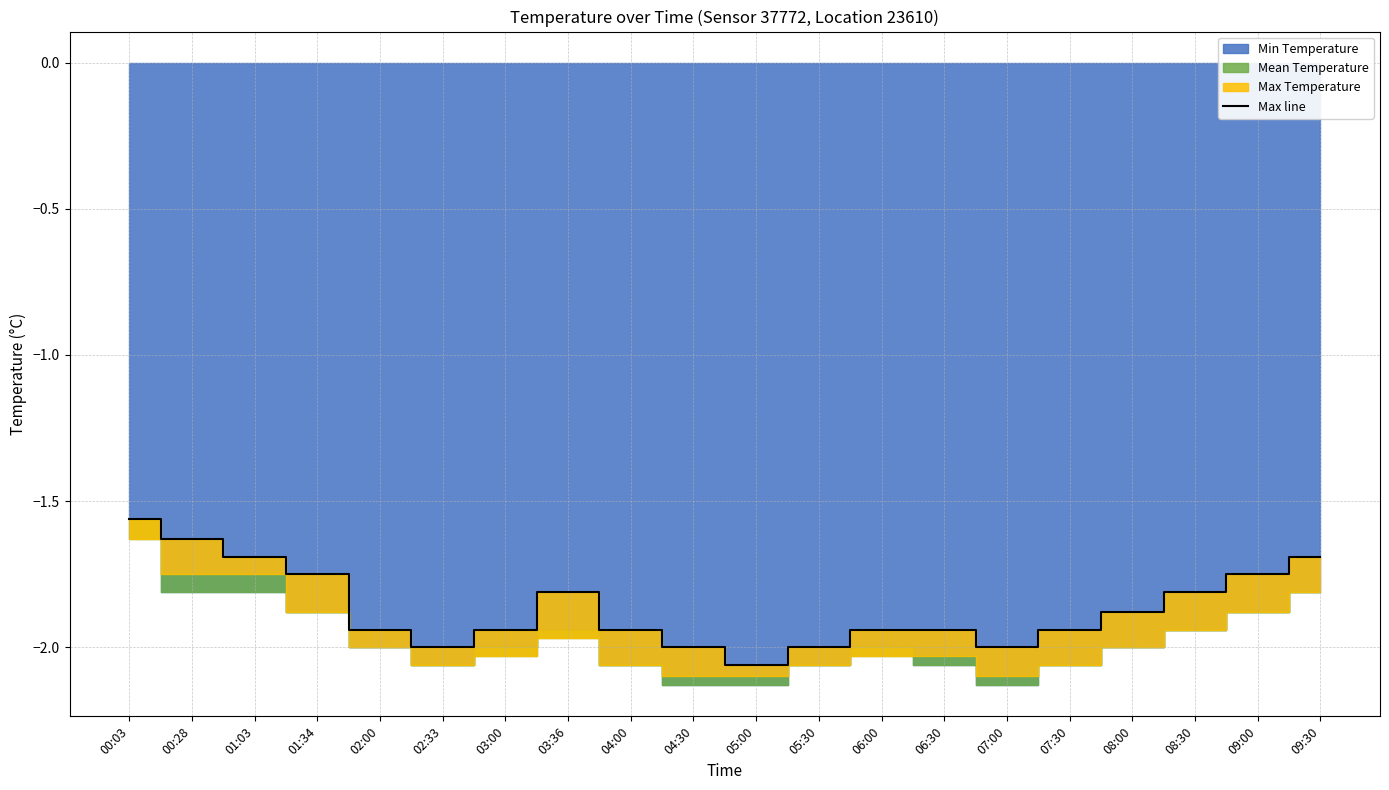

Reading left to right, extract all data points from this chart.

00:03=-1.6	00:28=-1.6	01:03=-1.7	01:34=-1.8	02:00=-1.9	02:33=-2.0	03:00=-1.9	03:36=-1.8	04:00=-1.9	04:30=-2.0	05:00=-2.1	05:30=-2.0	06:00=-1.9	06:30=-1.9	07:00=-2.0	07:30=-1.9	08:00=-1.9	08:30=-1.8	09:00=-1.8	09:30=-1.7